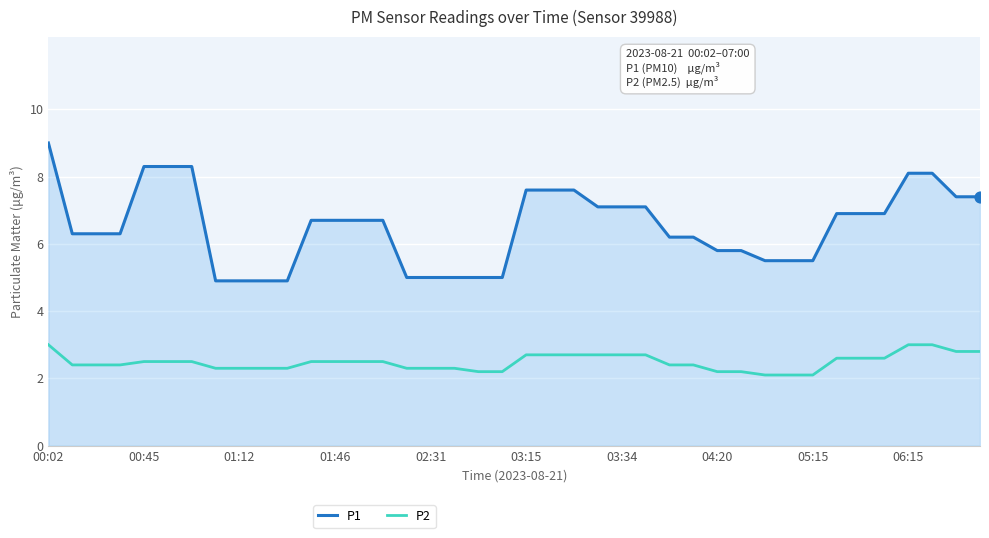

Which series has the largest total across all categories?

P1